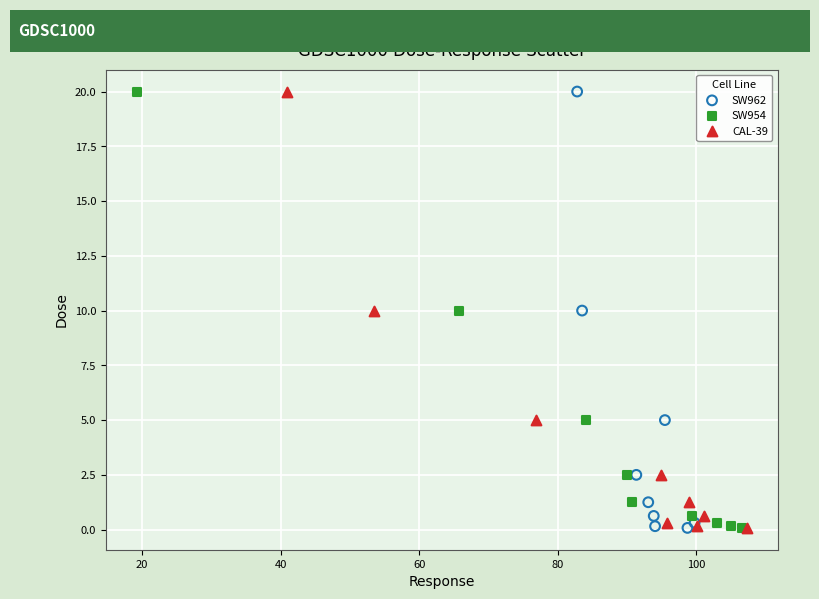

What are all the series names shown in the legend?

SW962, SW954, CAL-39